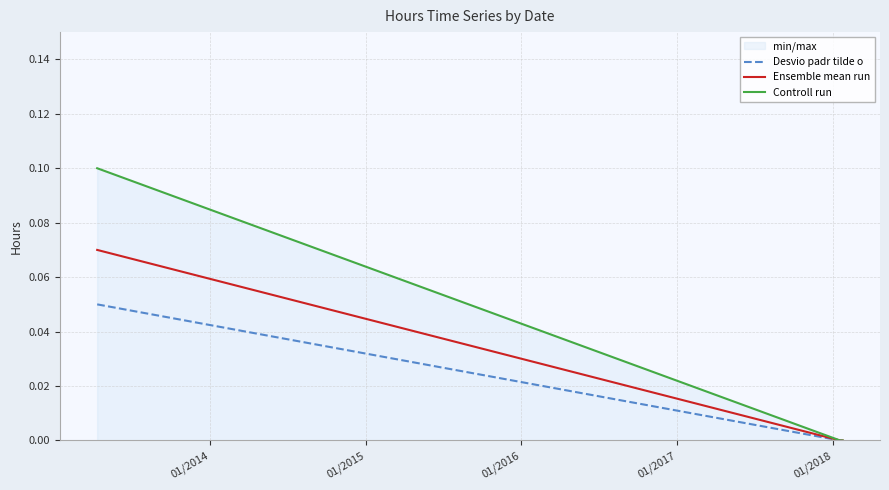

True or false: Controll run and Ensemble mean run cross at least once.

False